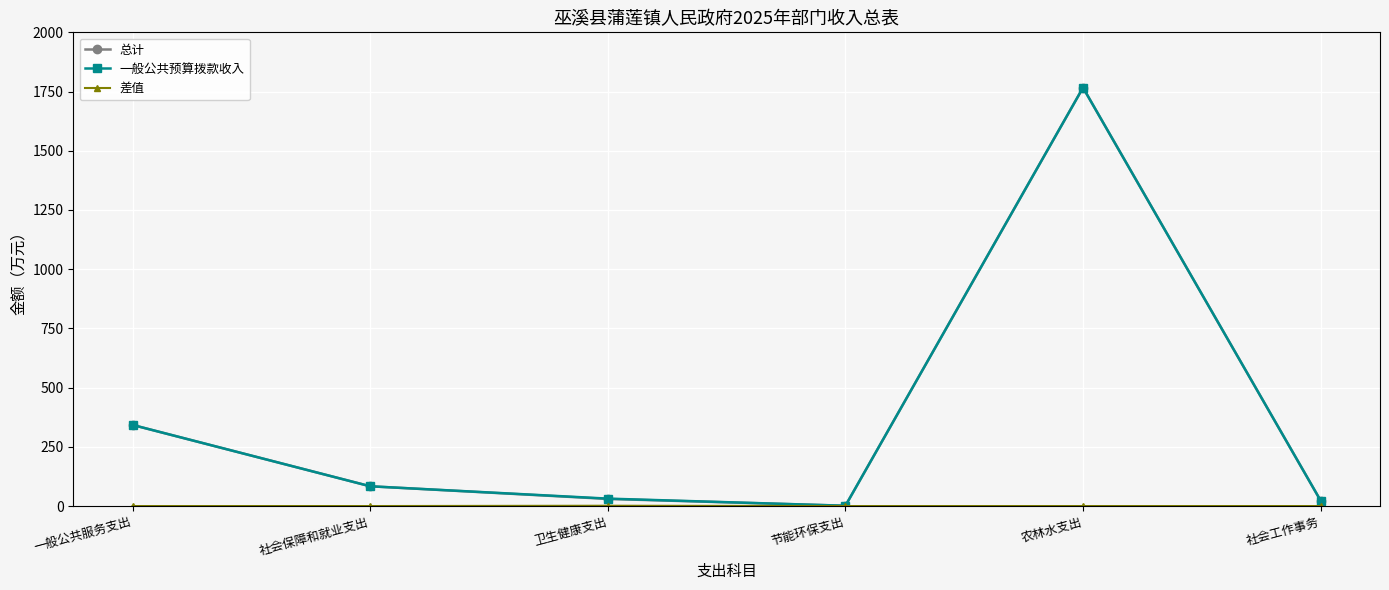

Which category has the highest value across all series?

农林水支出